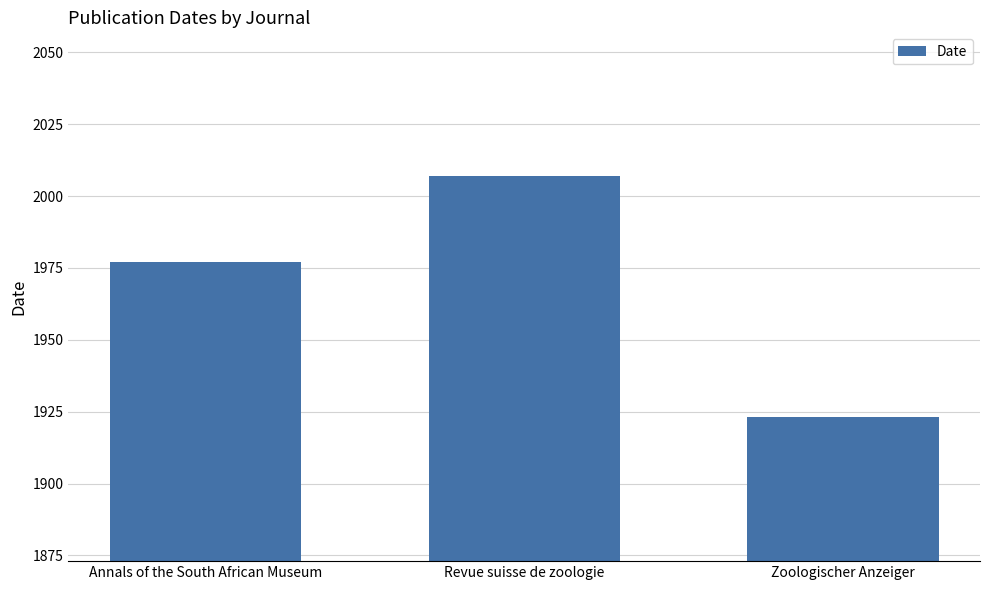

Rank the categories by value from highest to lowest.

Revue suisse de zoologie, Annals of the South African Museum, Zoologischer Anzeiger